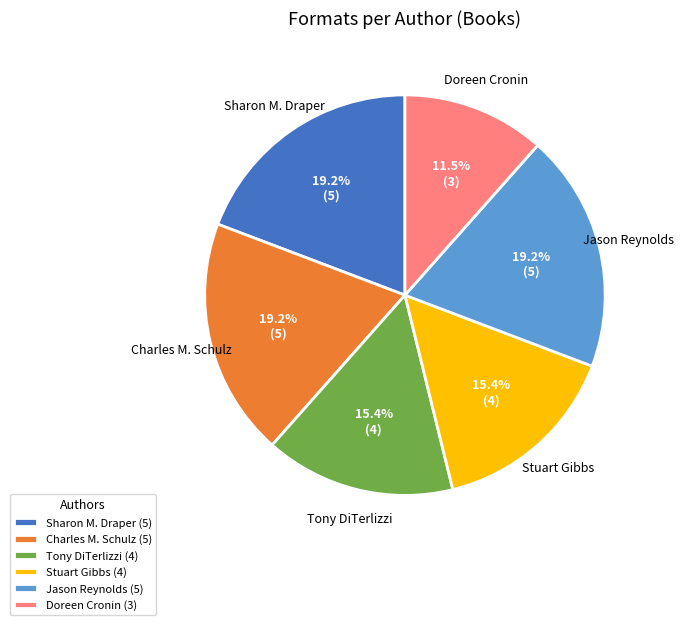

How many segments does this pie chart have?

6